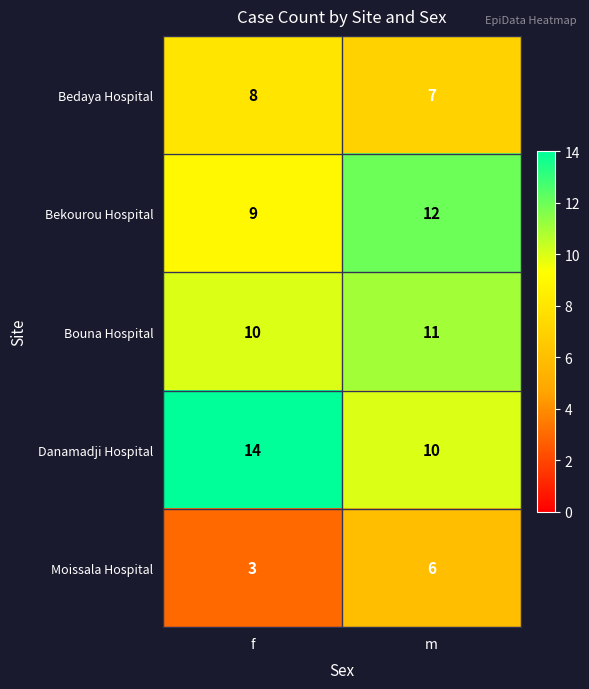

Which category has the highest value across all series?

f